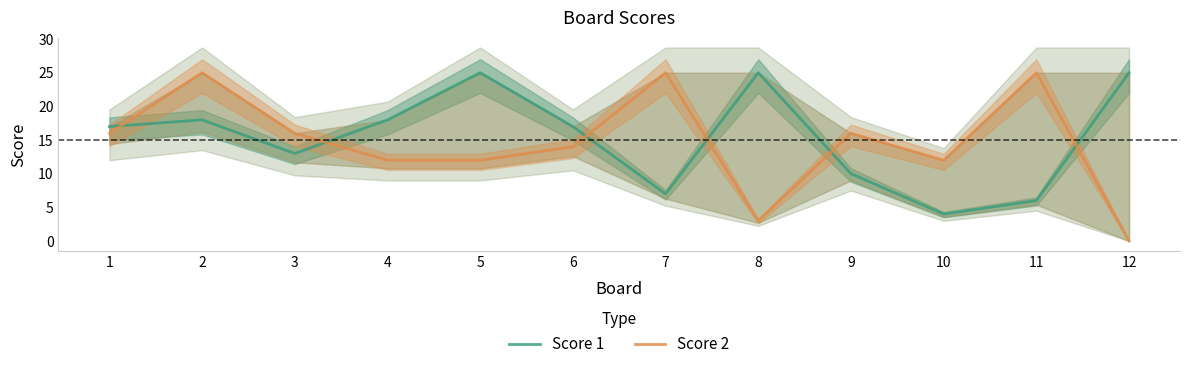

How many times do Score 2 and Score 1 cross each other?

6